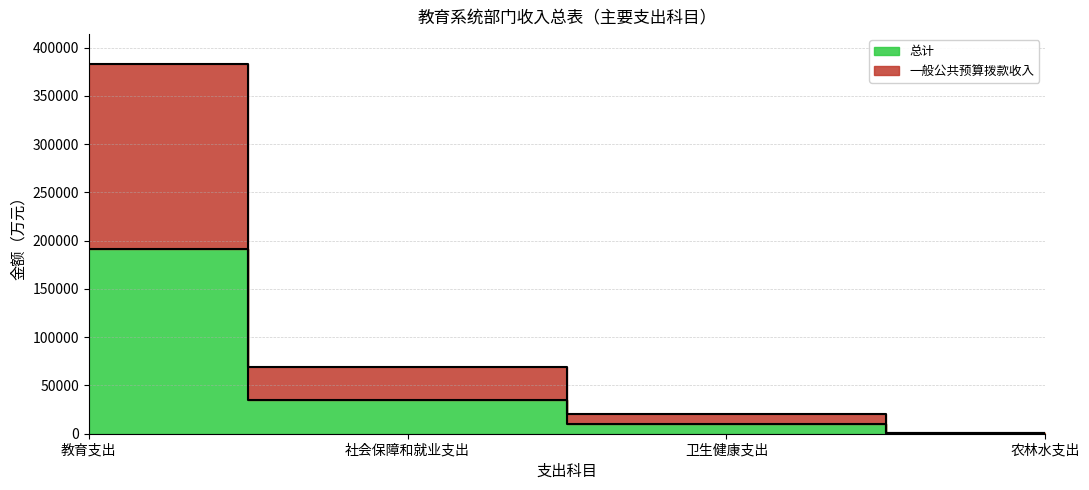

What is the total value across all series at 农林水支出?

1908.9